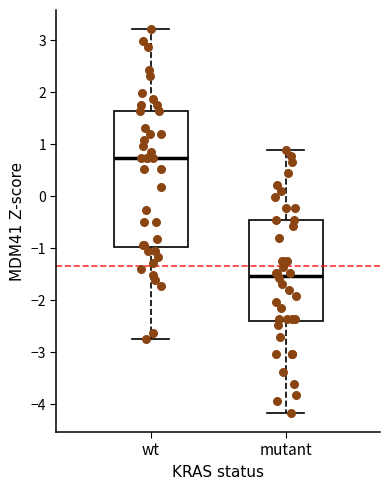

Which box is the tallest, from its lower edge to its upper edge?

wt